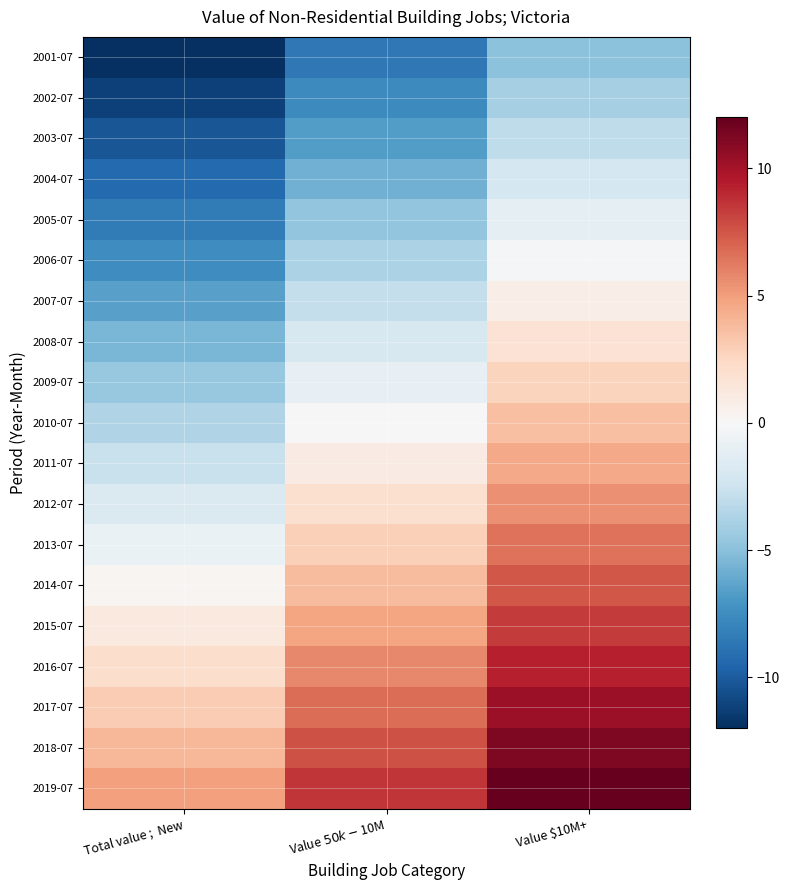

What is the maximum value shown in the chart?

12.2